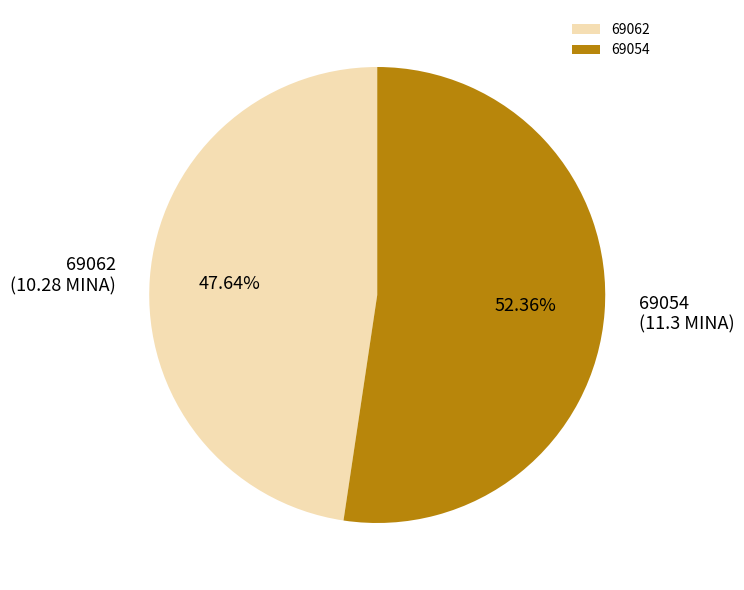

To the nearest percent, what is the average slice percentage?

50%